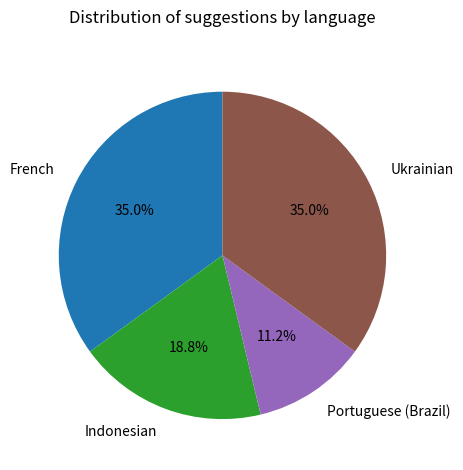

To the nearest percent, what portion does Portuguese (Brazil) represent?

11%